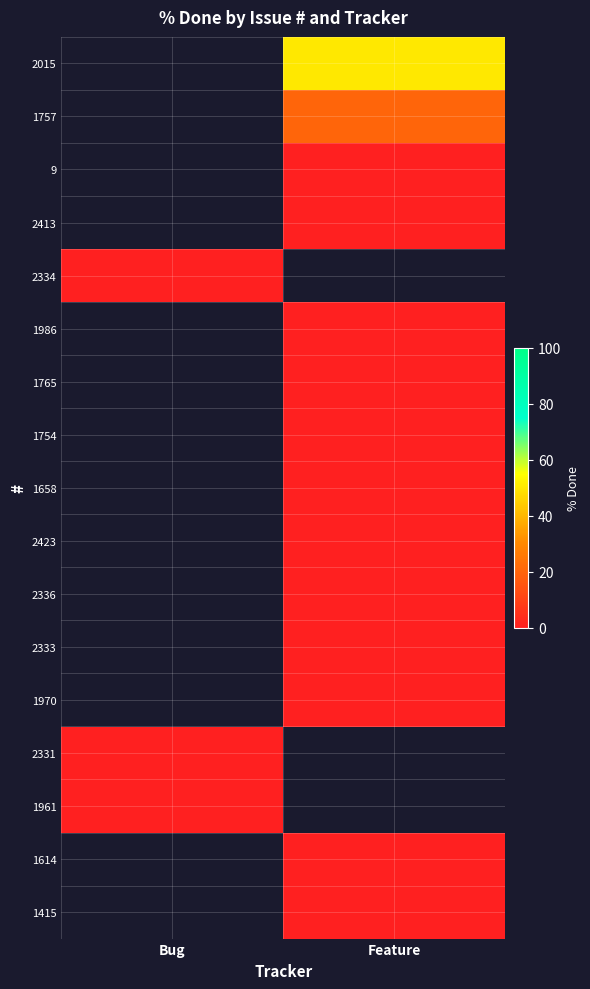

How many categories are shown in the chart?

2